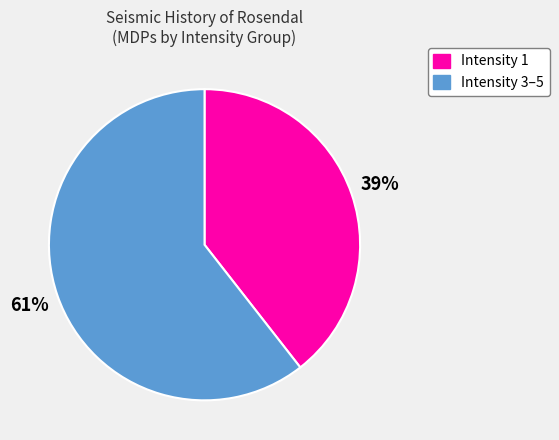

Is there a majority slice in this chart?

Yes